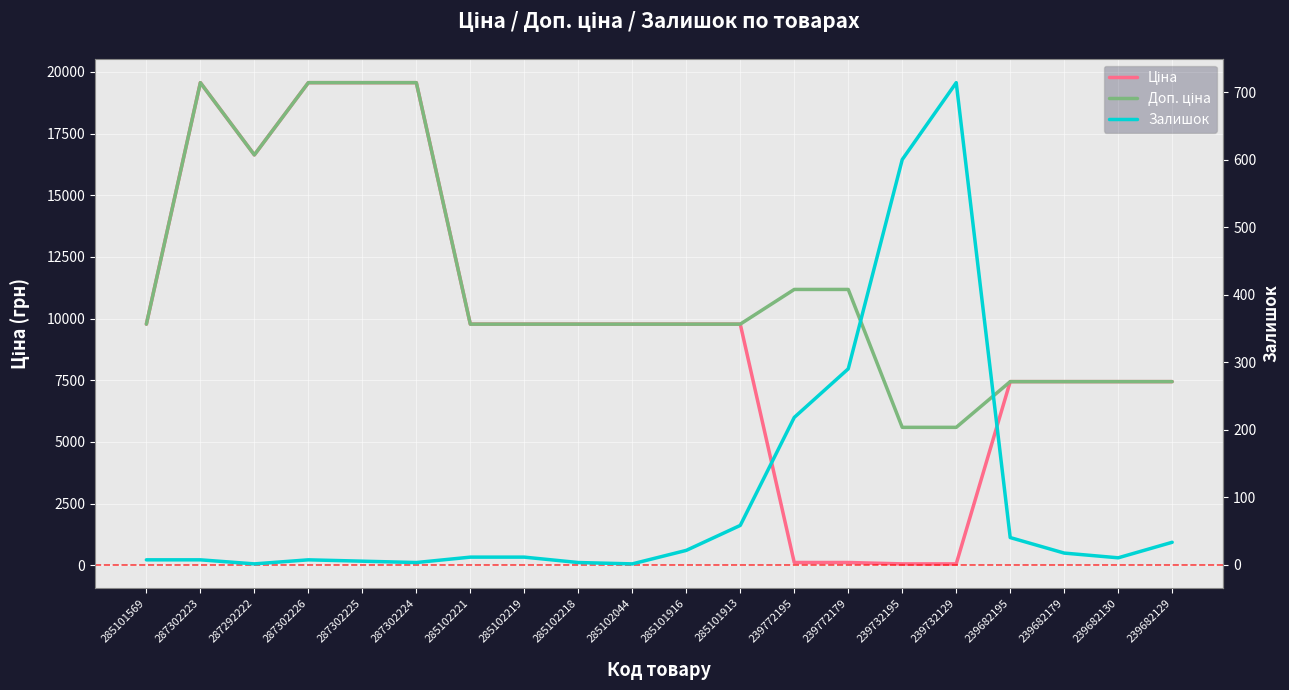

What is the average value of the Доп. ціна series?

11332.5